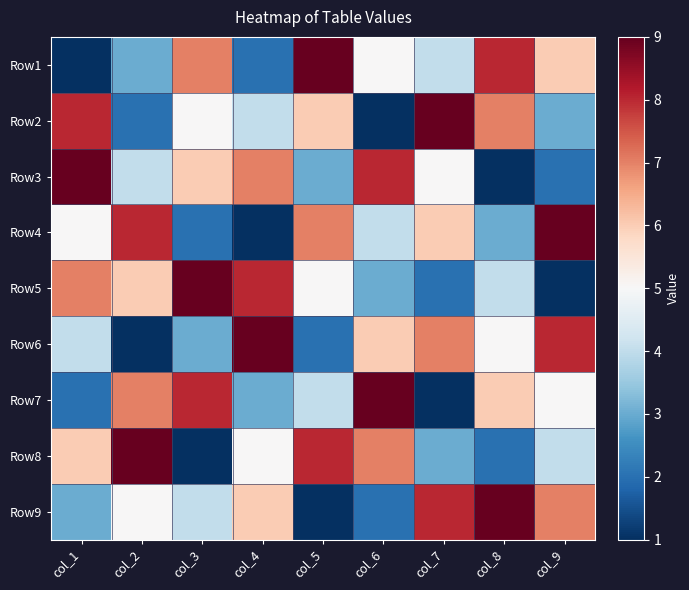

Reading left to right, transcribe all the data shown in this chart.

Row1: col_1=1	col_2=3	col_3=7	col_4=2	col_5=9	col_6=5	col_7=4	col_8=8	col_9=6
Row2: col_1=8	col_2=2	col_3=5	col_4=4	col_5=6	col_6=1	col_7=9	col_8=7	col_9=3
Row3: col_1=9	col_2=4	col_3=6	col_4=7	col_5=3	col_6=8	col_7=5	col_8=1	col_9=2
Row4: col_1=5	col_2=8	col_3=2	col_4=1	col_5=7	col_6=4	col_7=6	col_8=3	col_9=9
Row5: col_1=7	col_2=6	col_3=9	col_4=8	col_5=5	col_6=3	col_7=2	col_8=4	col_9=1
Row6: col_1=4	col_2=1	col_3=3	col_4=9	col_5=2	col_6=6	col_7=7	col_8=5	col_9=8
Row7: col_1=2	col_2=7	col_3=8	col_4=3	col_5=4	col_6=9	col_7=1	col_8=6	col_9=5
Row8: col_1=6	col_2=9	col_3=1	col_4=5	col_5=8	col_6=7	col_7=3	col_8=2	col_9=4
Row9: col_1=3	col_2=5	col_3=4	col_4=6	col_5=1	col_6=2	col_7=8	col_8=9	col_9=7